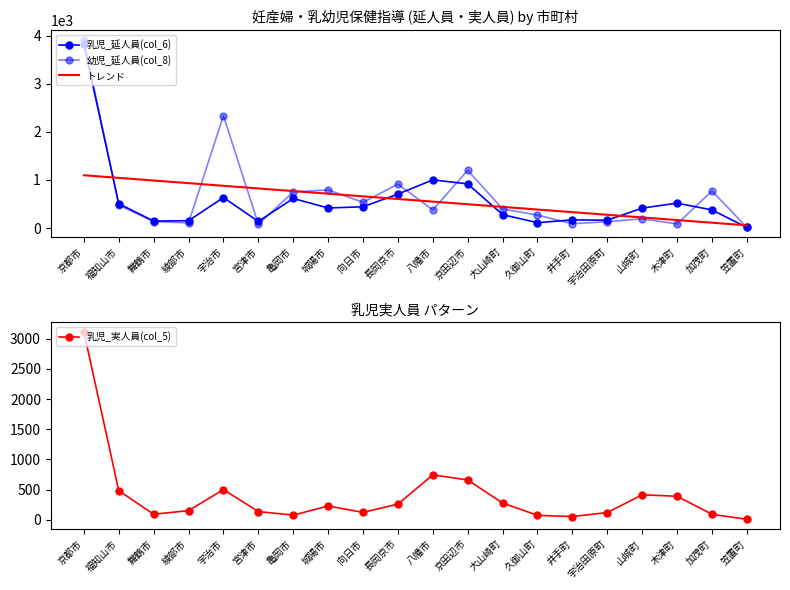

True or false: 幼児_延人員(col_8) has more than 1 points higher than both neighbors.

True